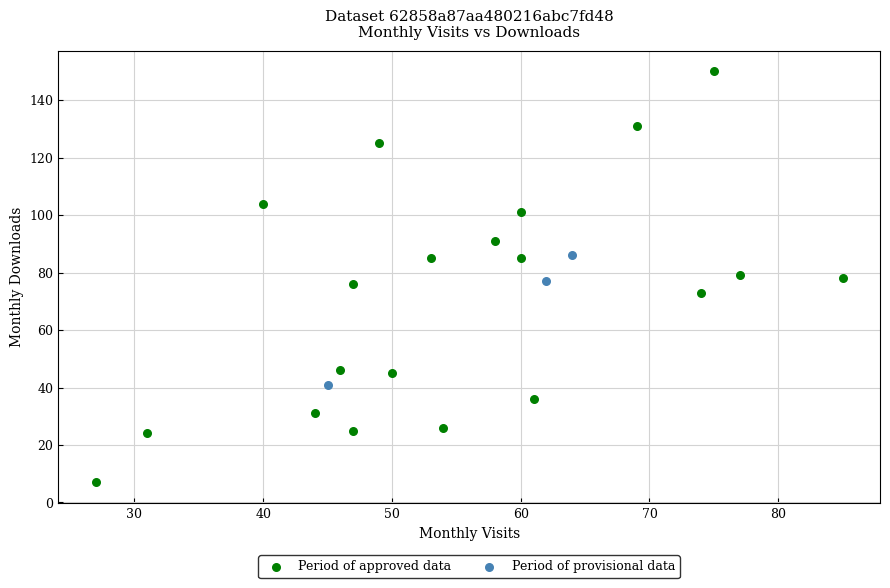

Which series reaches the minimum Y coordinate?

Period of approved data